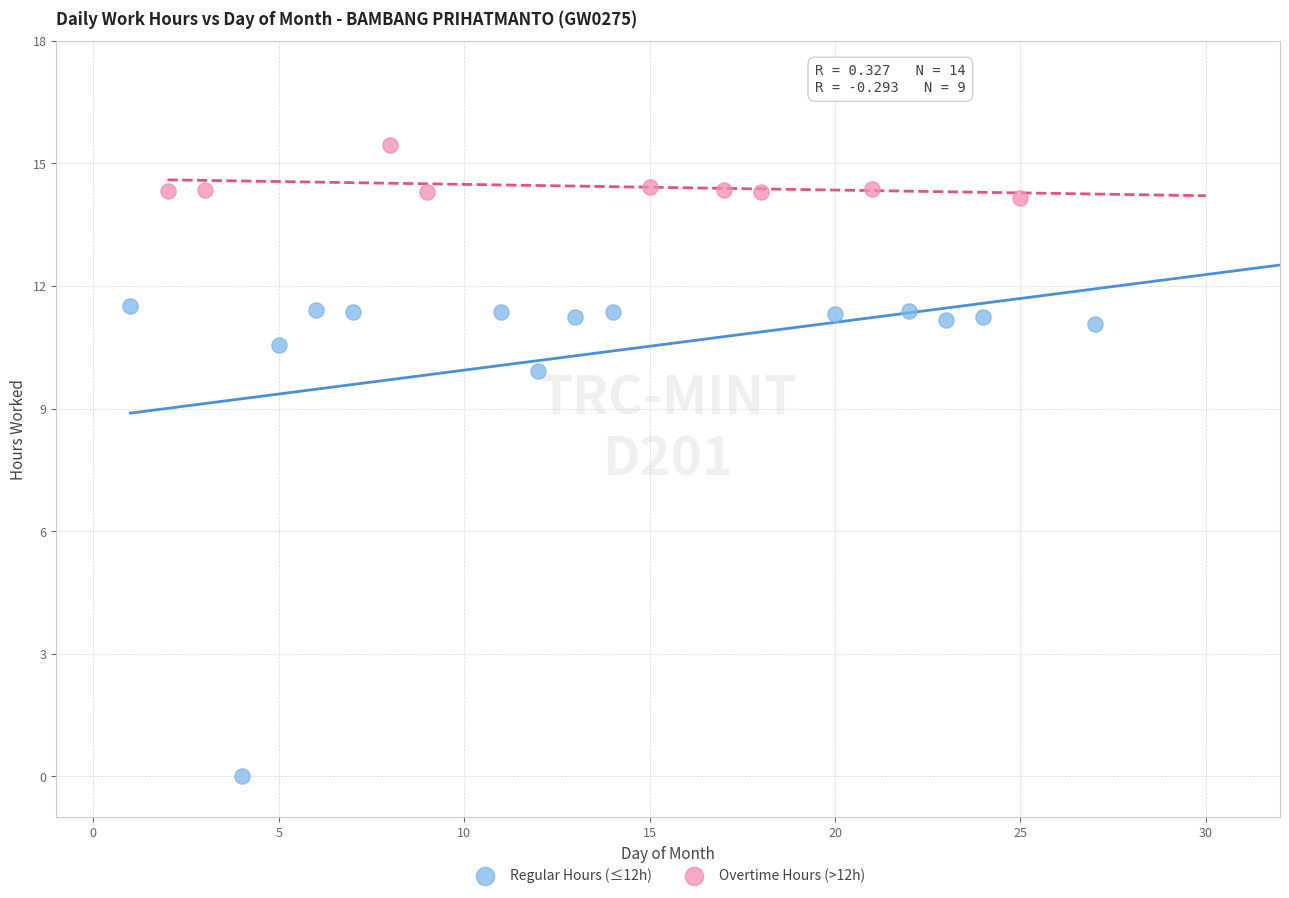

Which series contains the lowest Y value?

Regular Hours (≤12h)